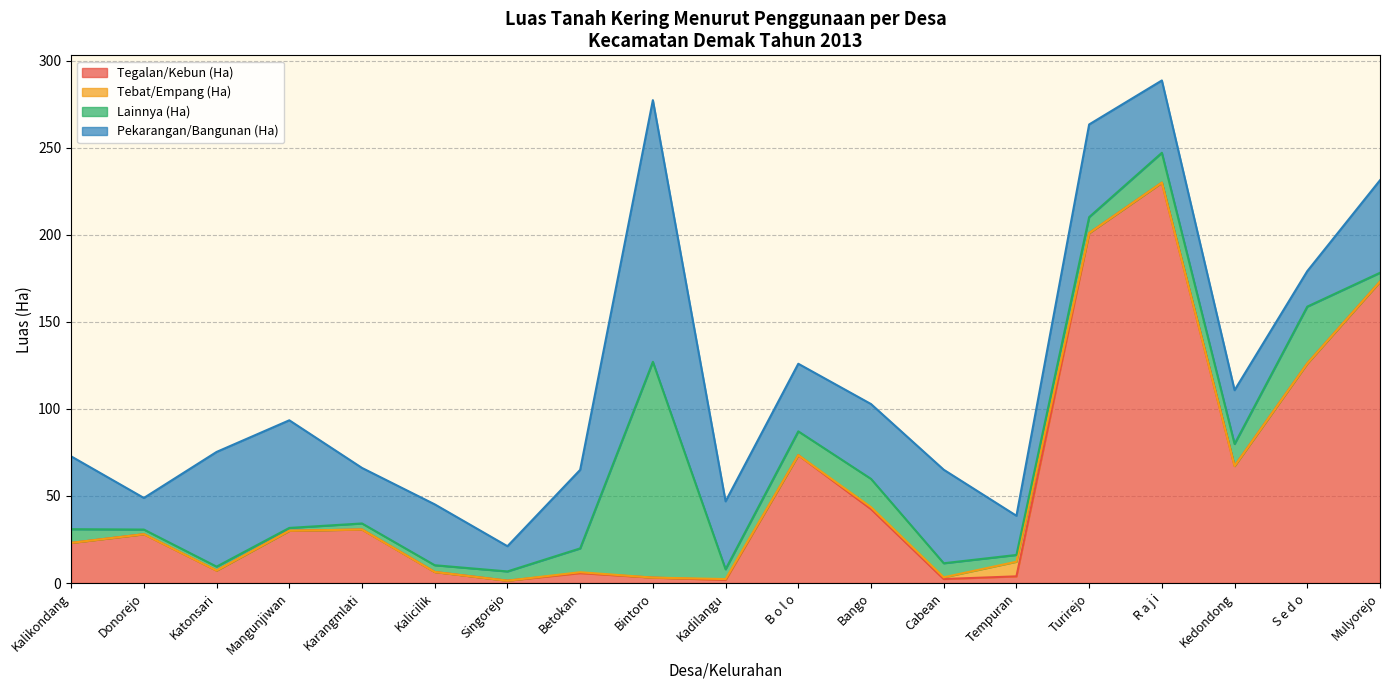

What is the difference between the second highest and minimum values in the Tebat/Empang (Ha) series?

1.1